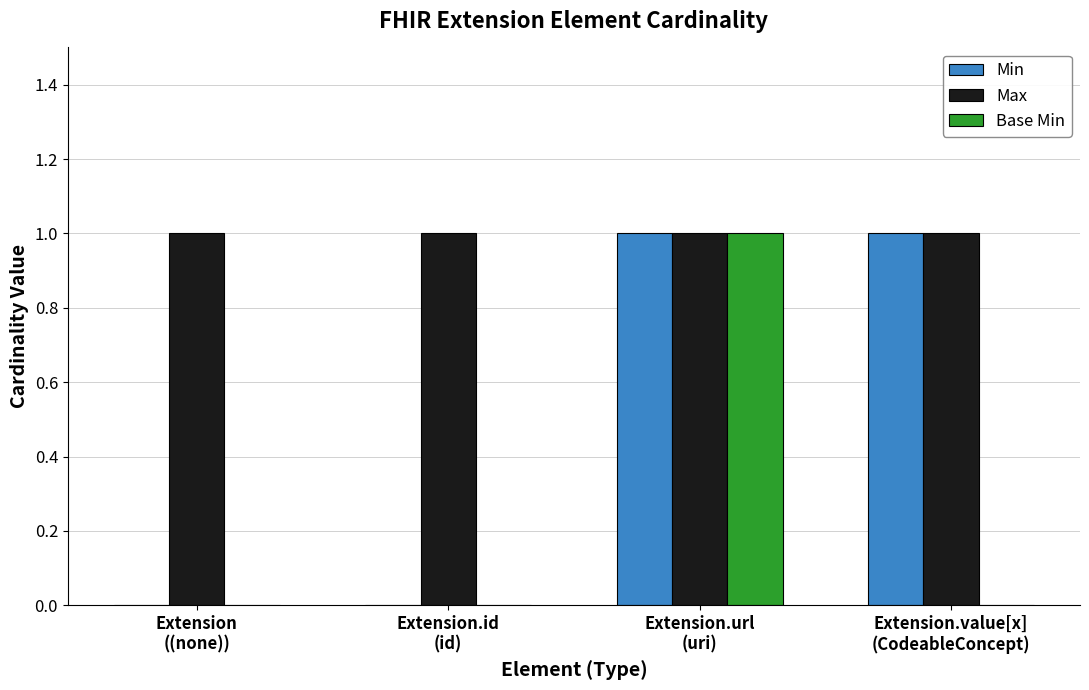

What is the sum of all Max values?

4